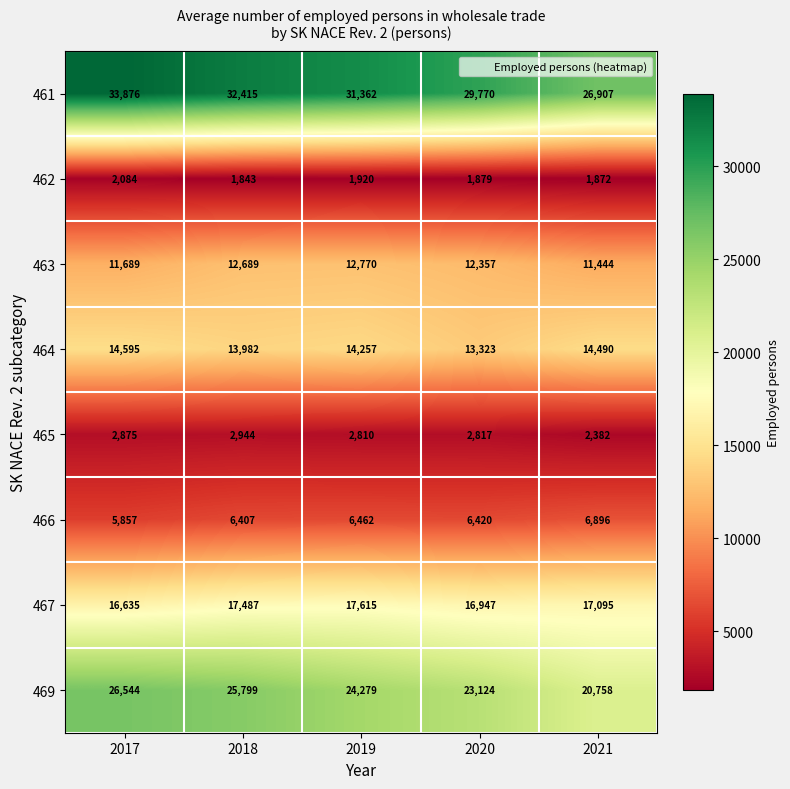

Which series changed the most between 2018 and 2020?

469